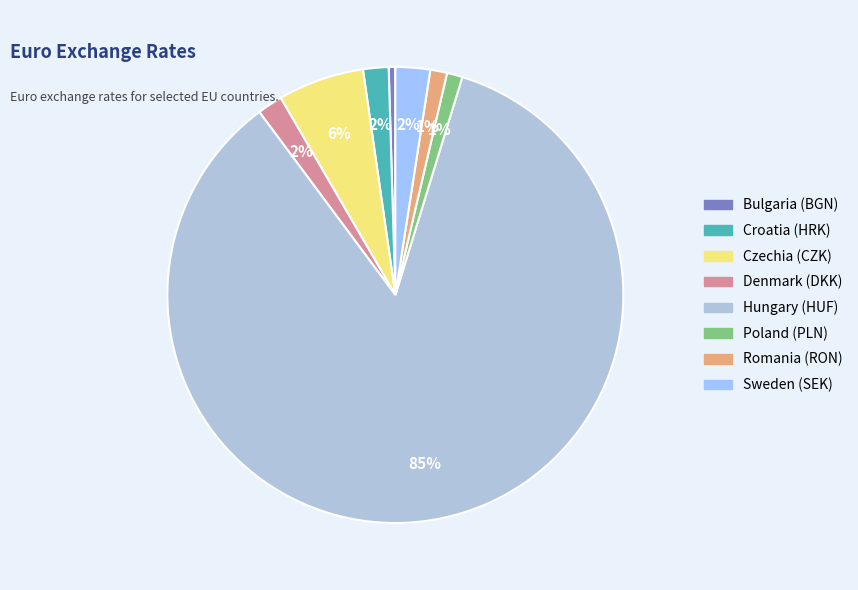

To the nearest percent, what is the difference between the largest and smallest slice percentages?

85%